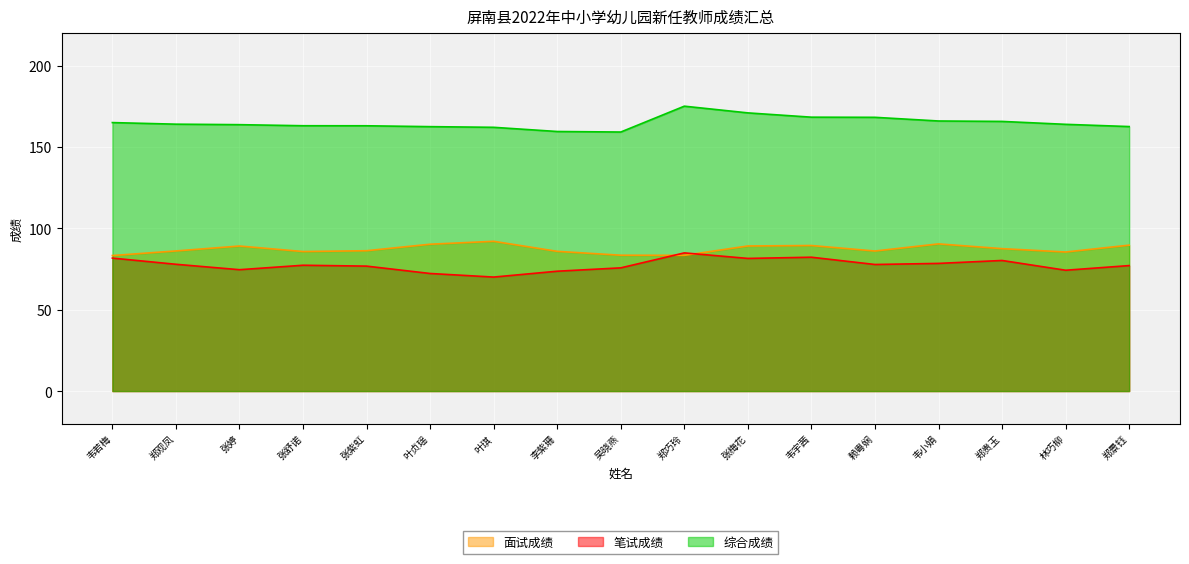

True or false: 面试成绩 has a value of 90.5 at 韦小娟.

True